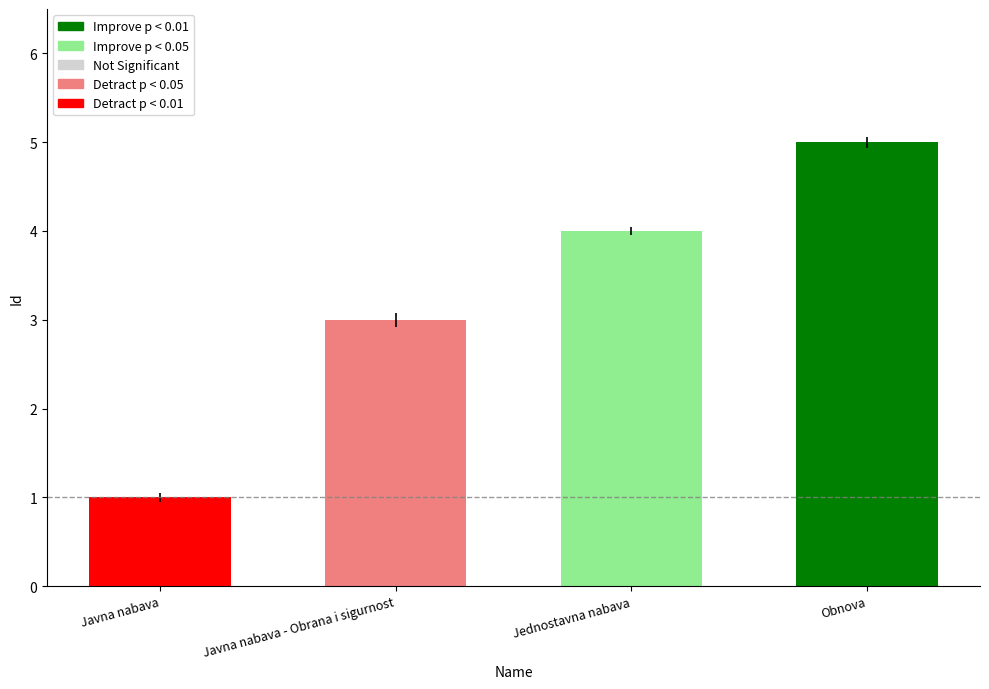

What is the difference between the maximum and minimum values?

4